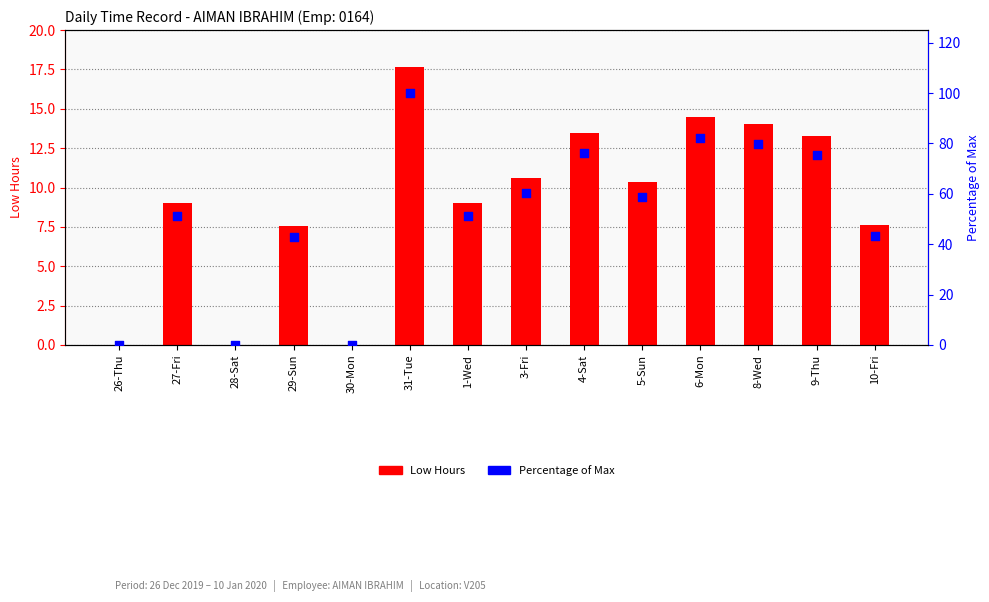

Which series has the largest total across all categories?

Percentage of Max